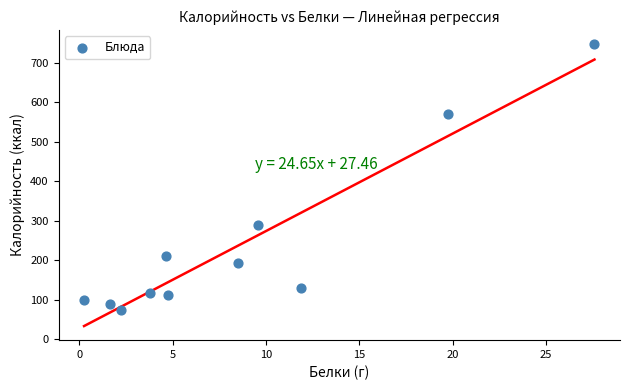

What Y value in the scatter plot is closest to 411?

289